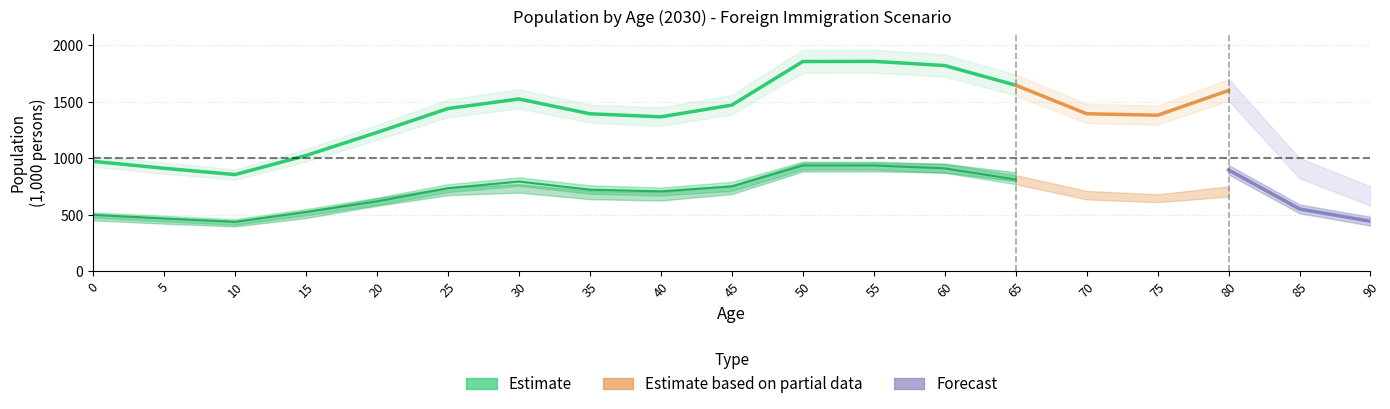

How many data points in total are above 1393?

10